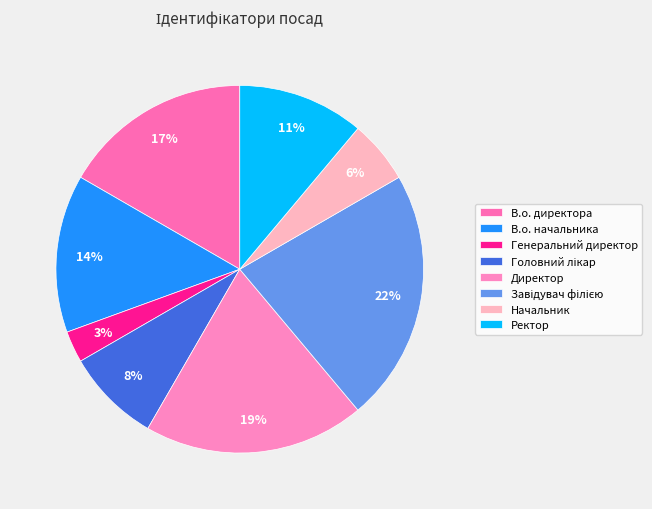

Which has a higher value, Завідувач філією or Начальник?

Завідувач філією